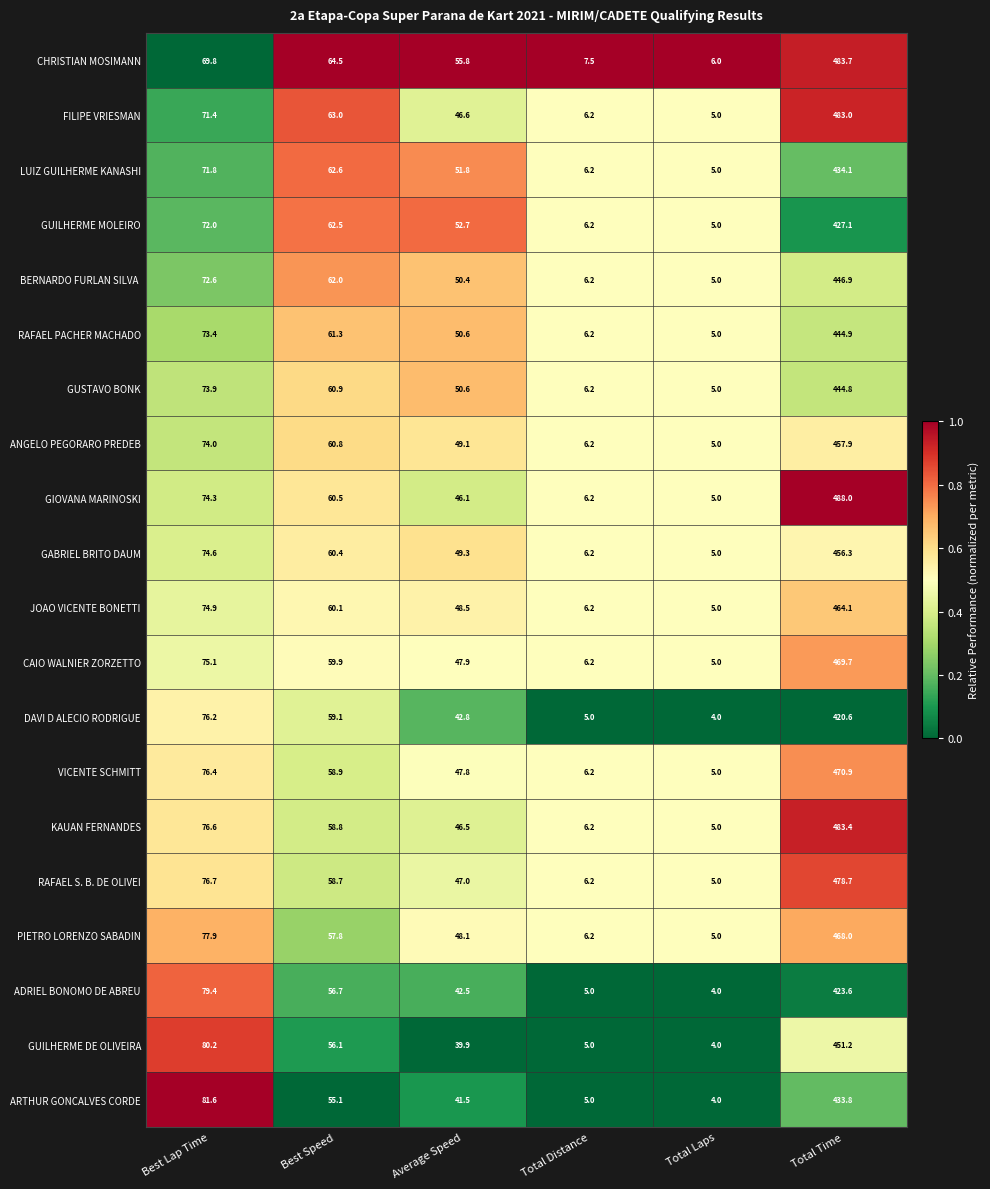

At which label does ARTHUR GONCALVES CORDE reach its peak?

Total Time